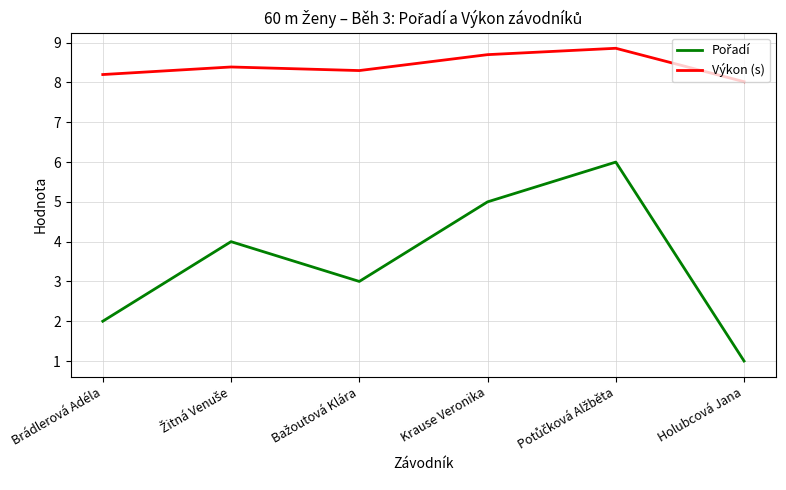

What is the approximate value of Výkon (s) at Holubcová Jana?

8.0